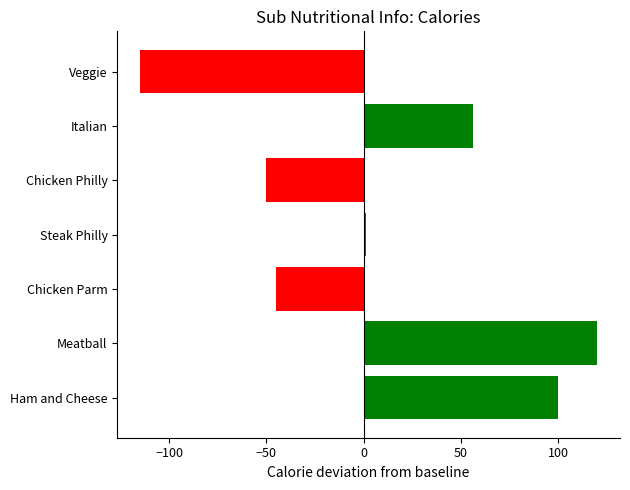

What is the value of the 6th bar from the top?

120